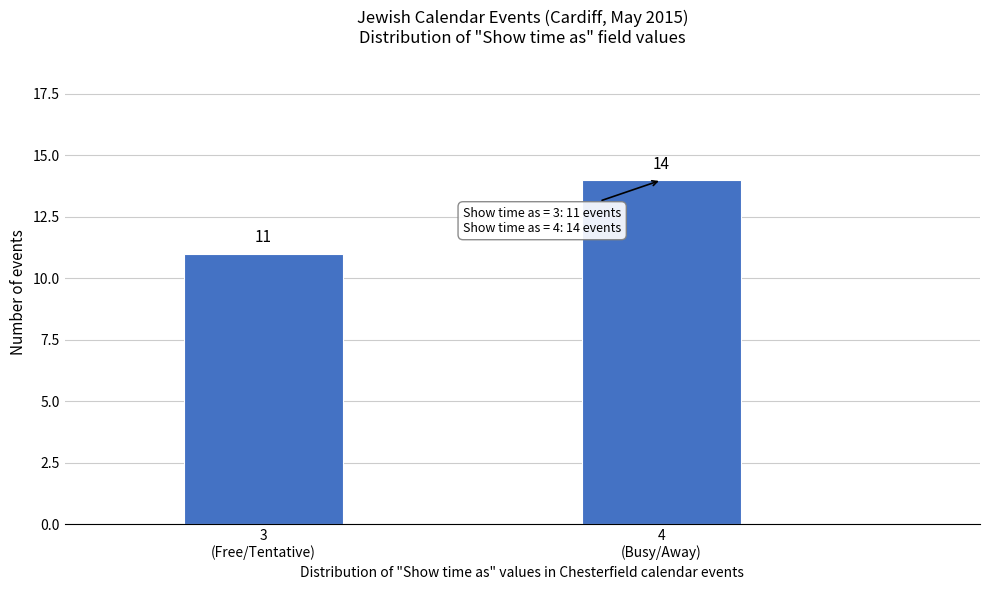

Reading right to left, what are all the values shown in this chart?

14	11